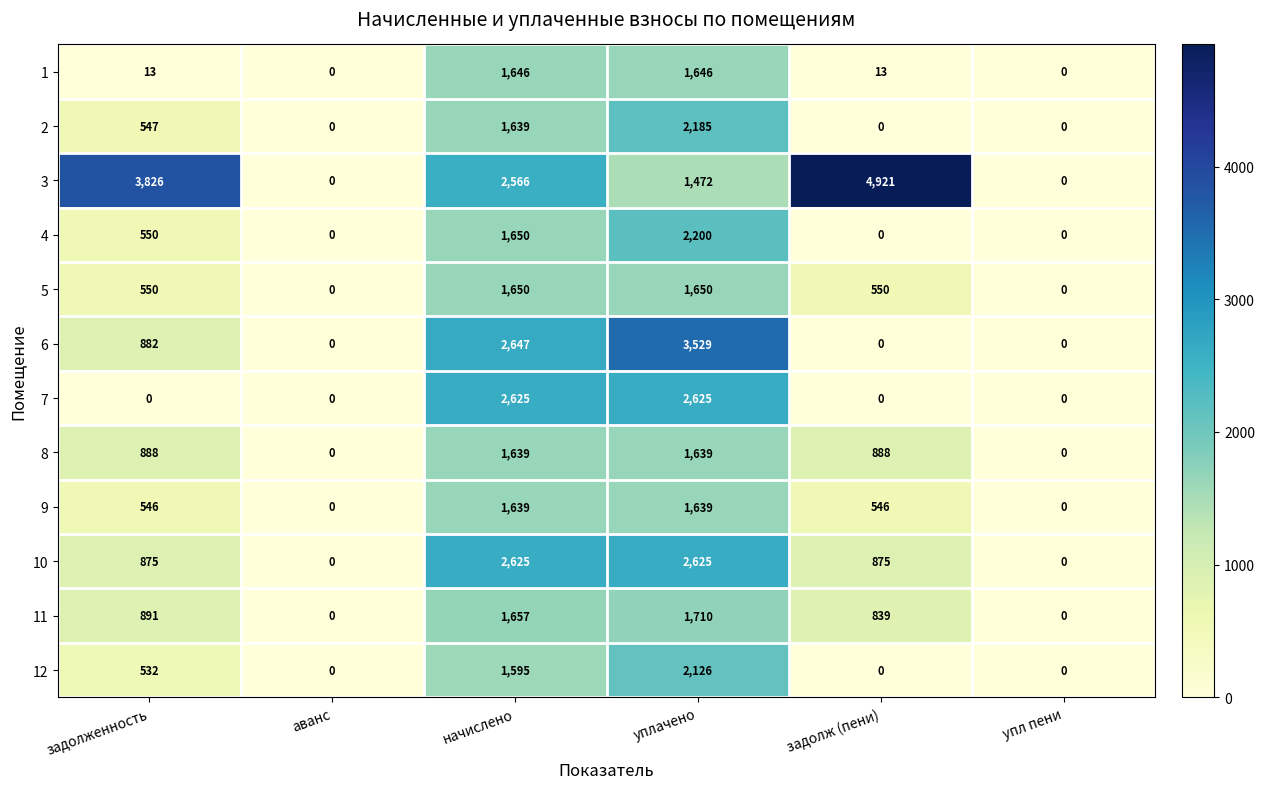

What is the maximum value for 6?

3529